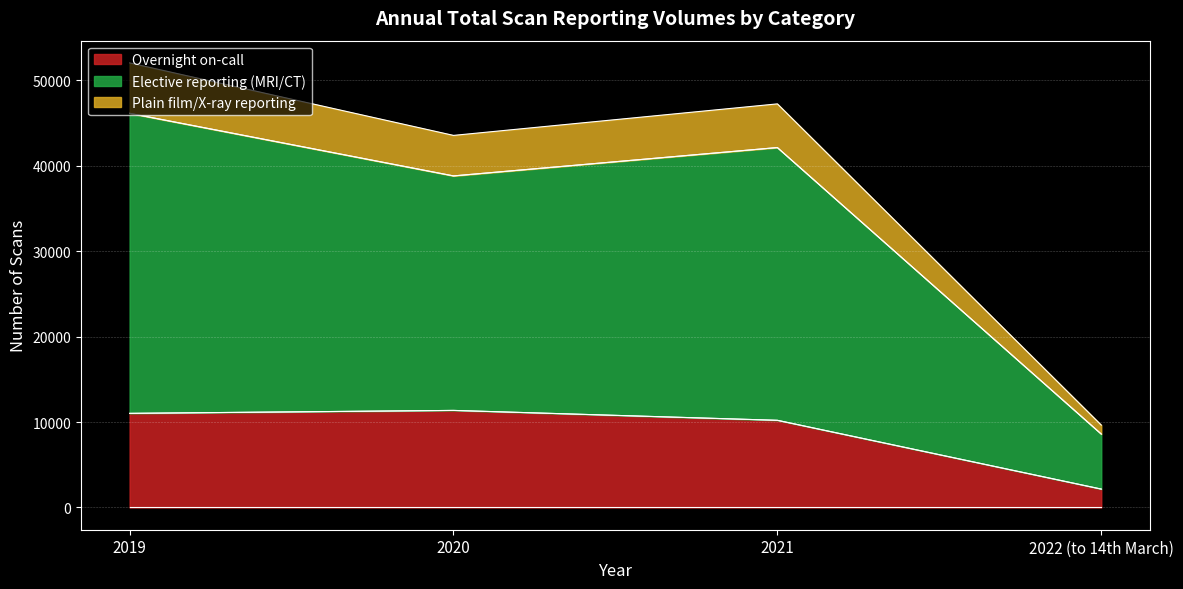

What position from the left is 2020?

2